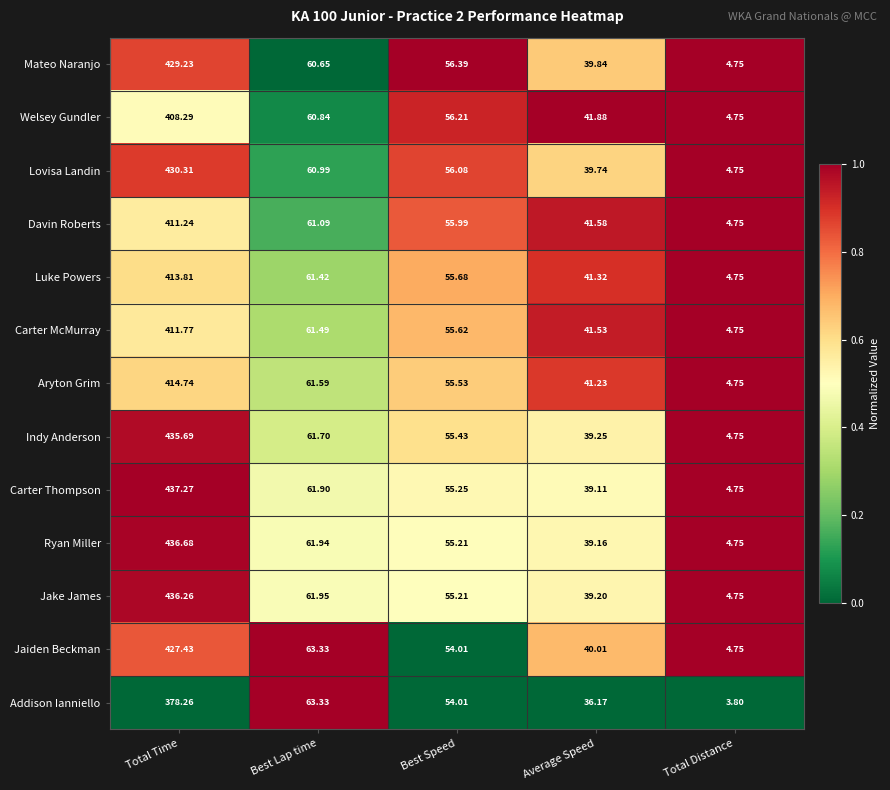

Count the number of data series in this chart.

13